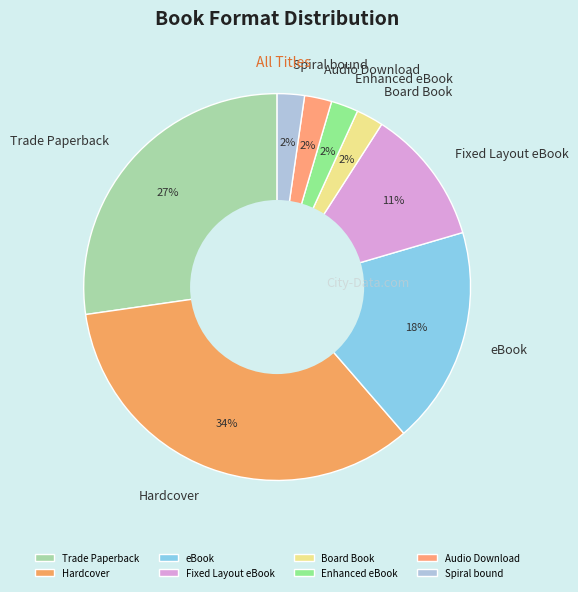

Which slice is the largest?

Hardcover